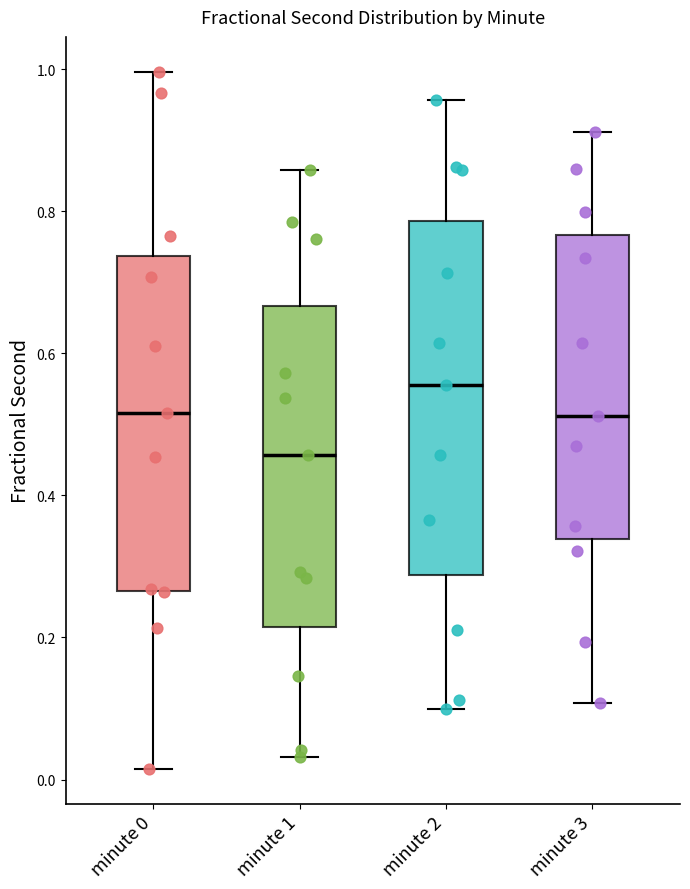

Which box's median line is the lowest?

minute 1